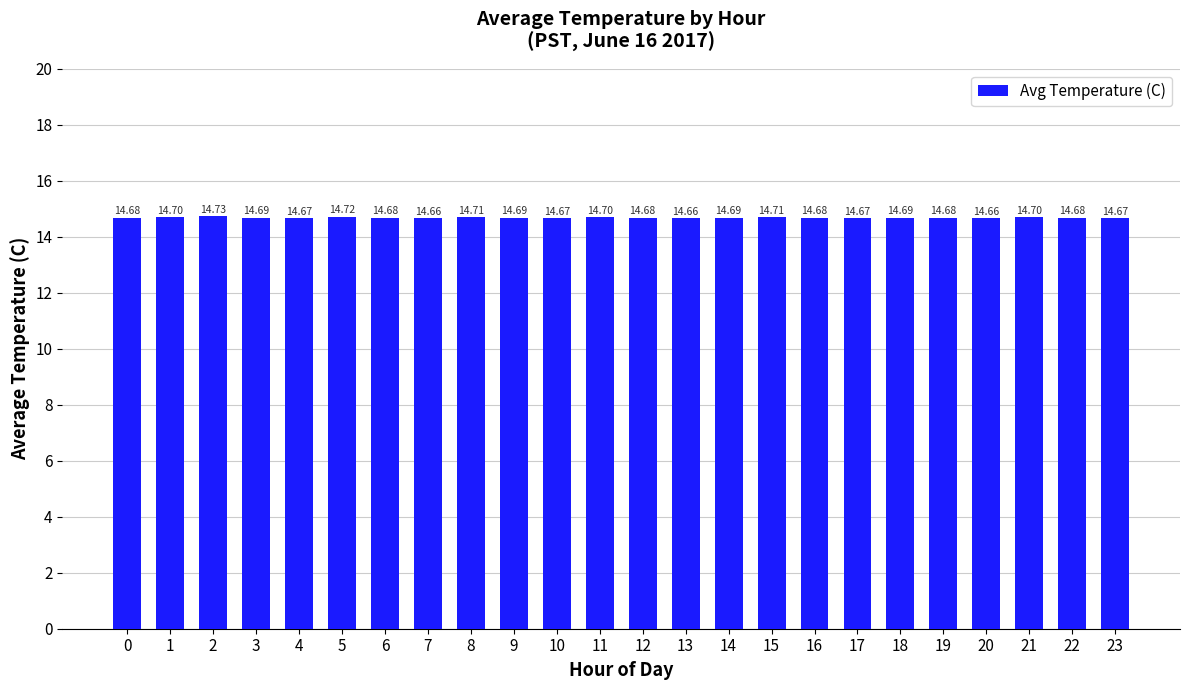

Which has a higher value, 13 or 11?

11